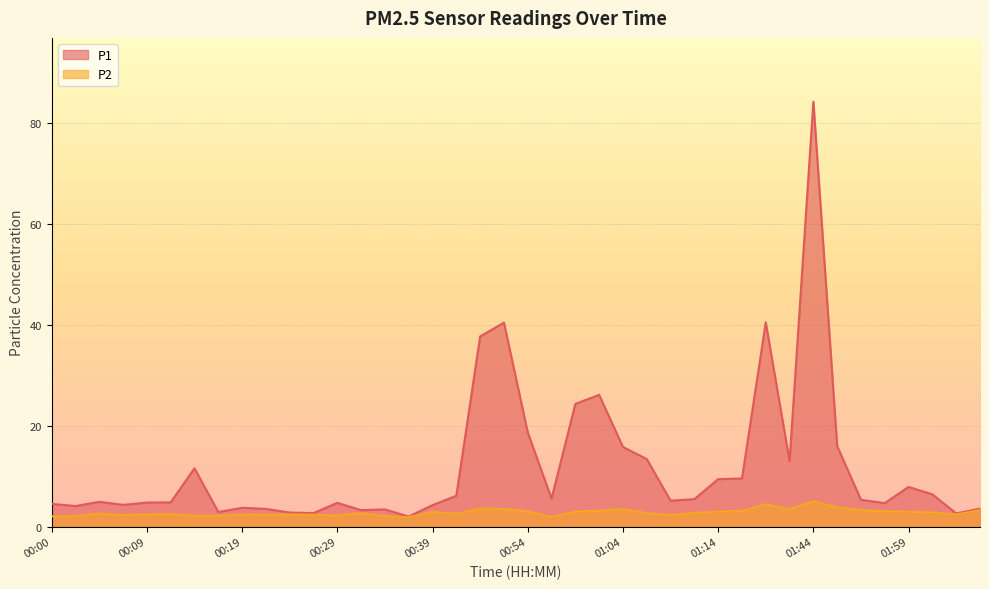

At how many categories does at least one series exceed 75?

1